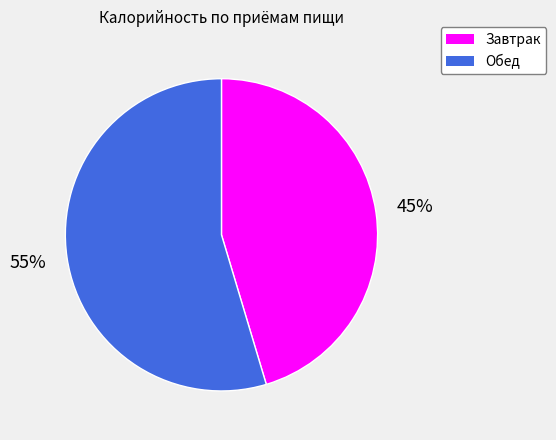

To the nearest percent, what is the combined percentage of Завтрак and Обед?

100%